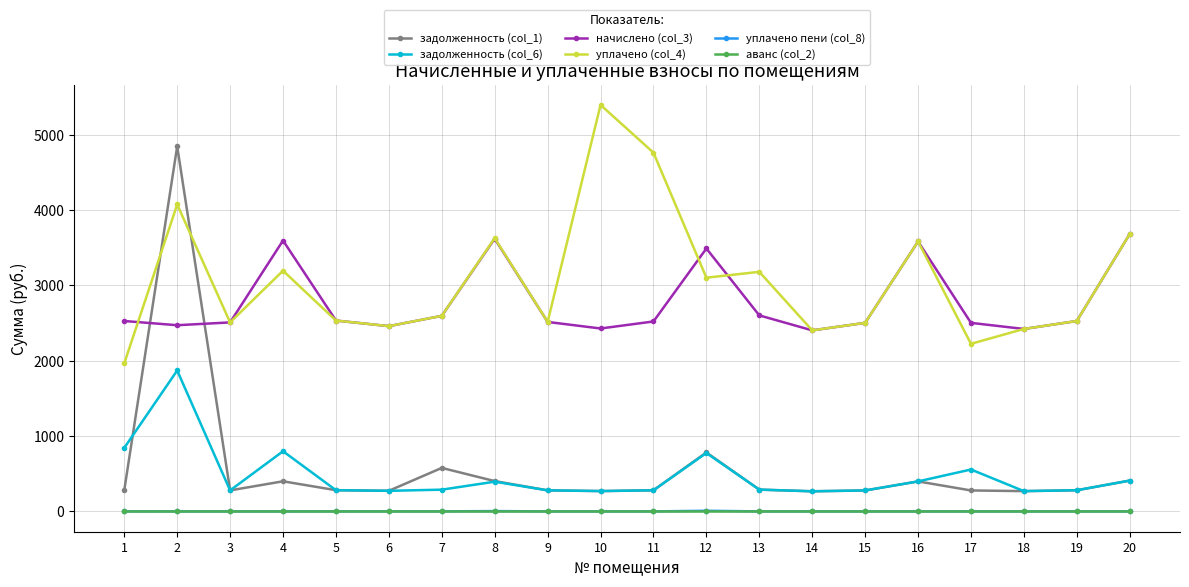

What is the maximum value shown in the chart?

5395.8